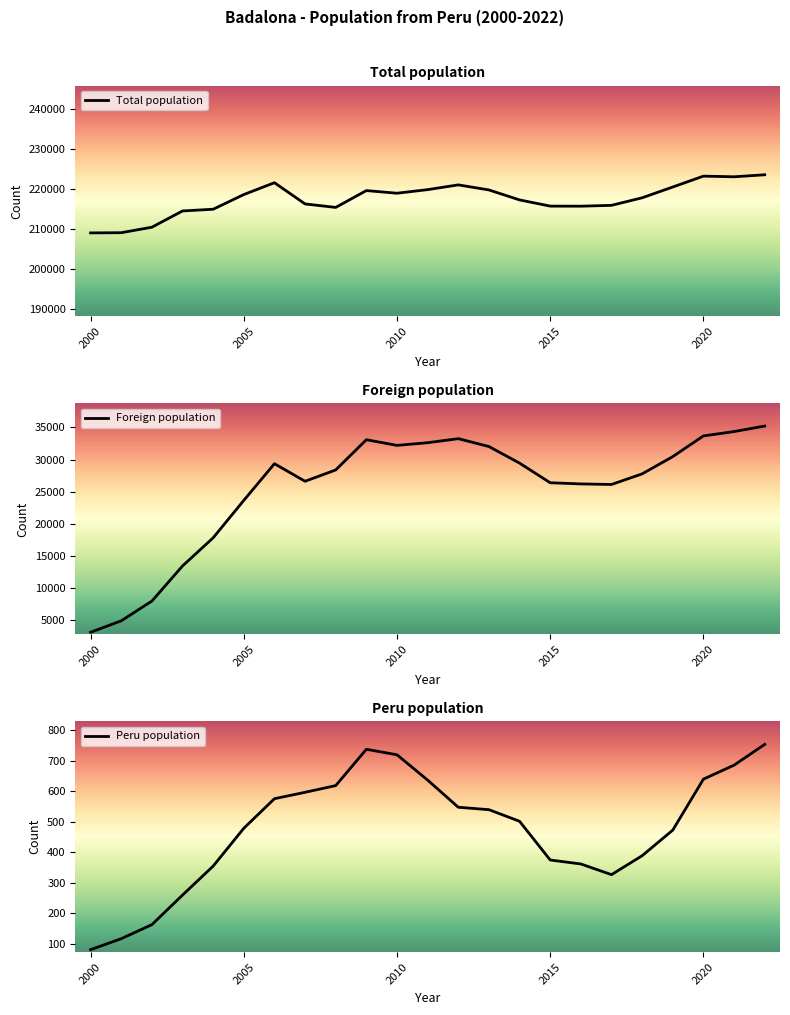

Where is Peru population nearest to the value 417?

2018